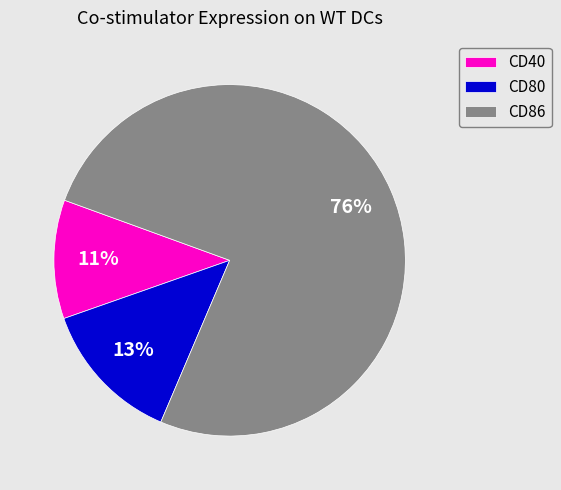

How many slices are in this pie chart?

3